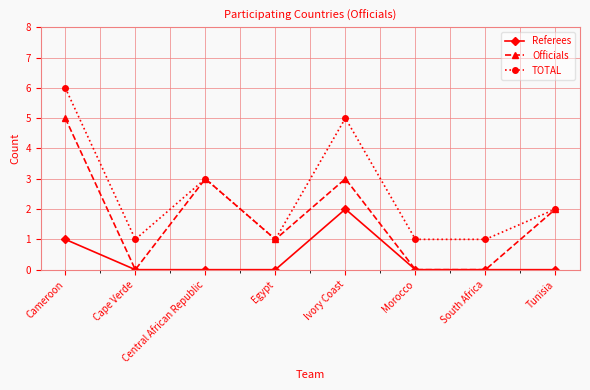

Does the chart display data point markers on the line(s)?

Yes